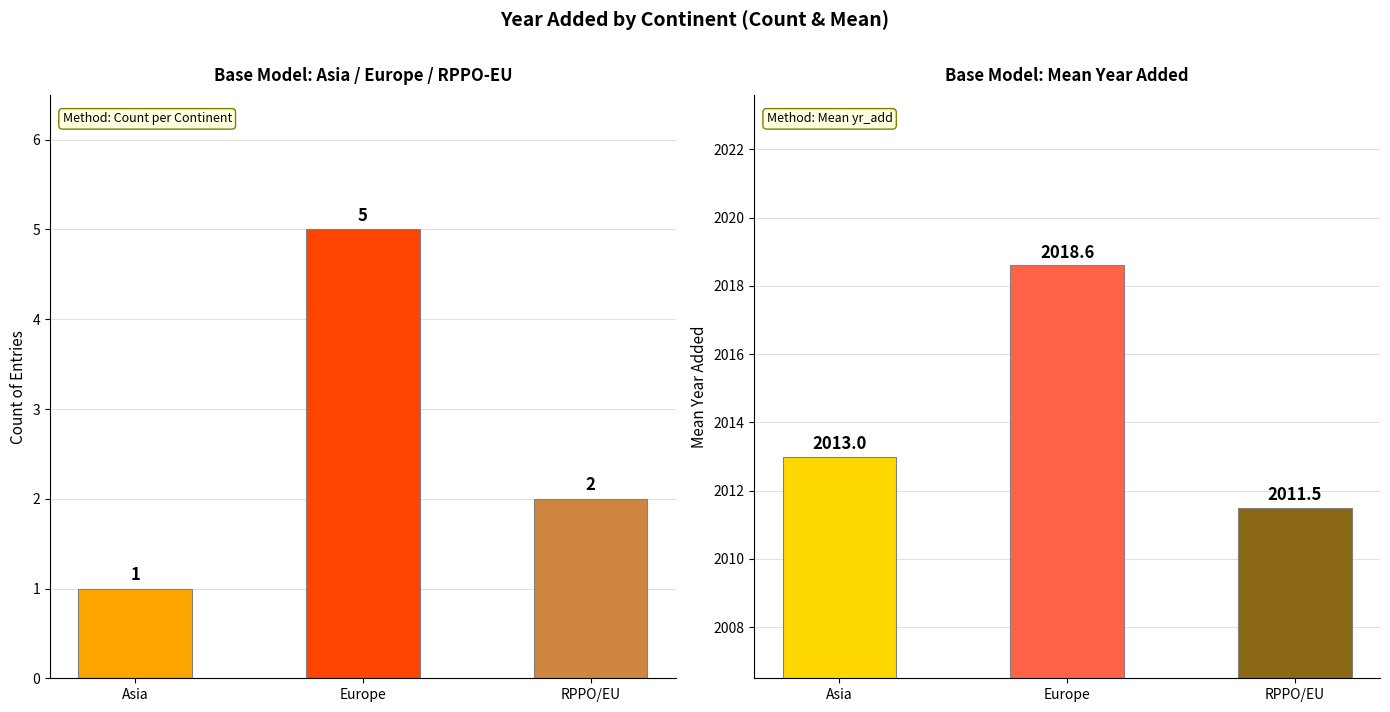

Rank the series at Europe from lowest to highest value.

Count, Mean yr_add